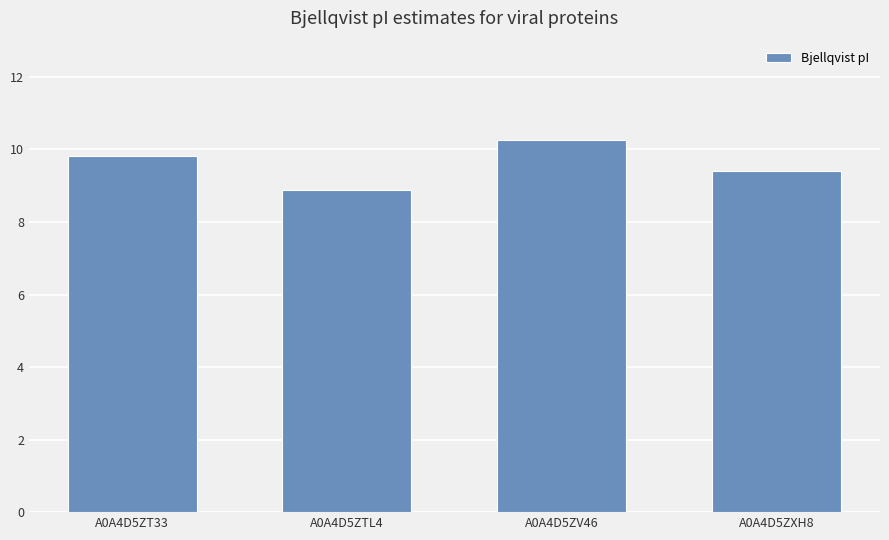

The chart shows a value of 8.9 at A0A4D5ZTL4. True or false?

True